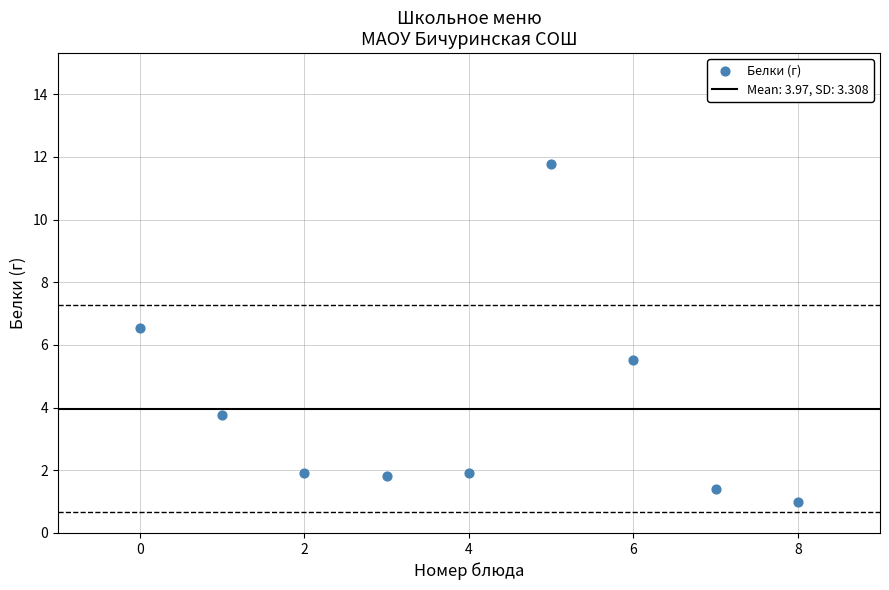

What is the average Y value?

4.0